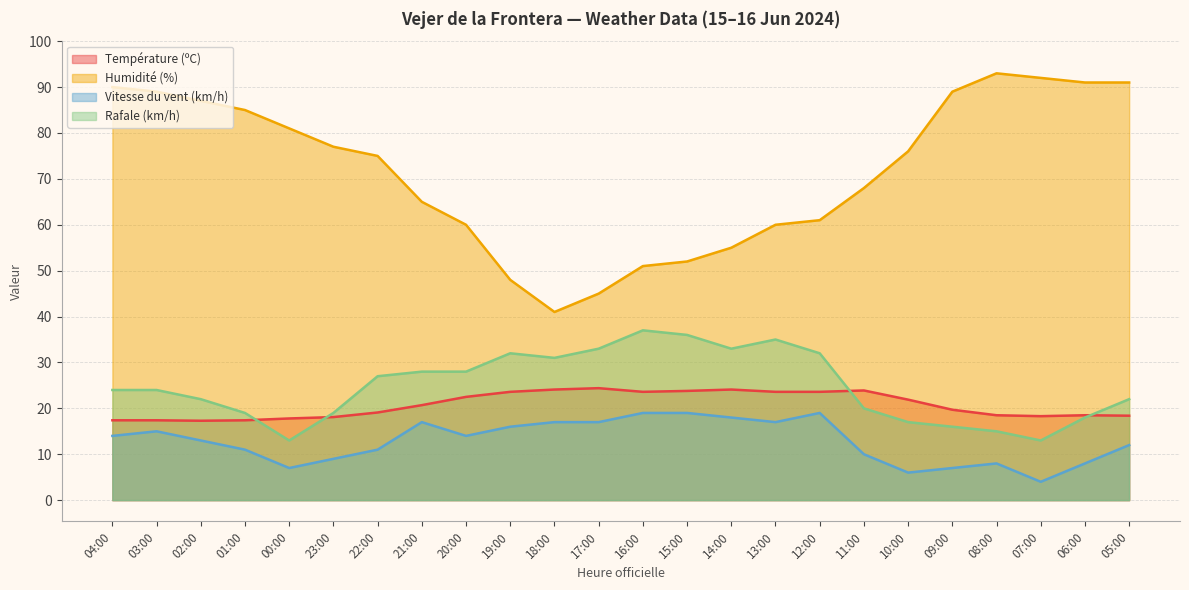

What is the label of the 22nd point from the left?

07:00